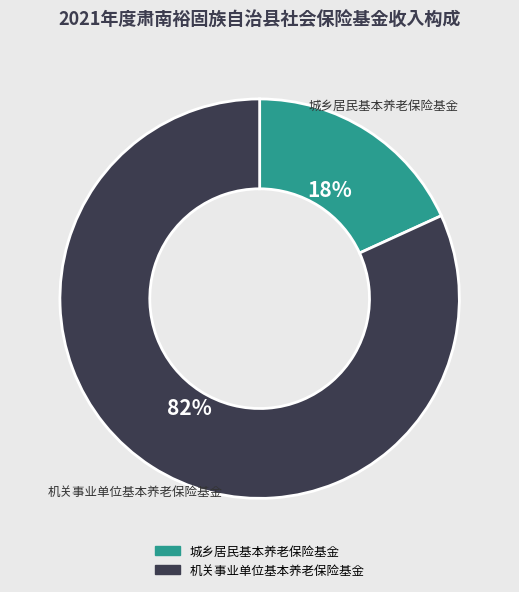

How many segments does this pie chart have?

2